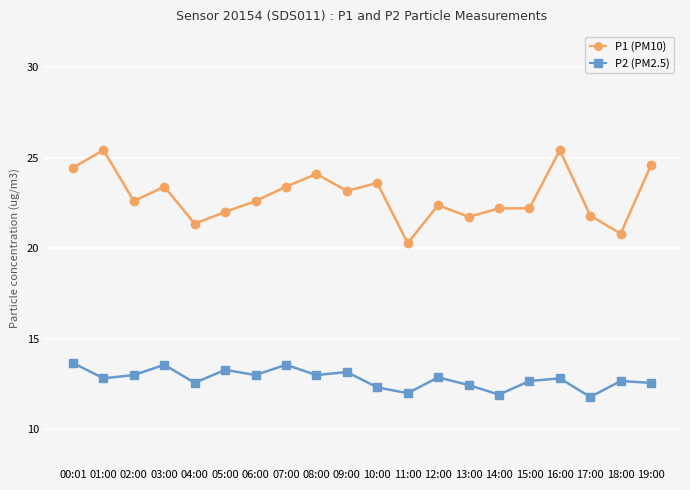

True or false: P1 (PM10) and P2 (PM2.5) cross at least once.

False